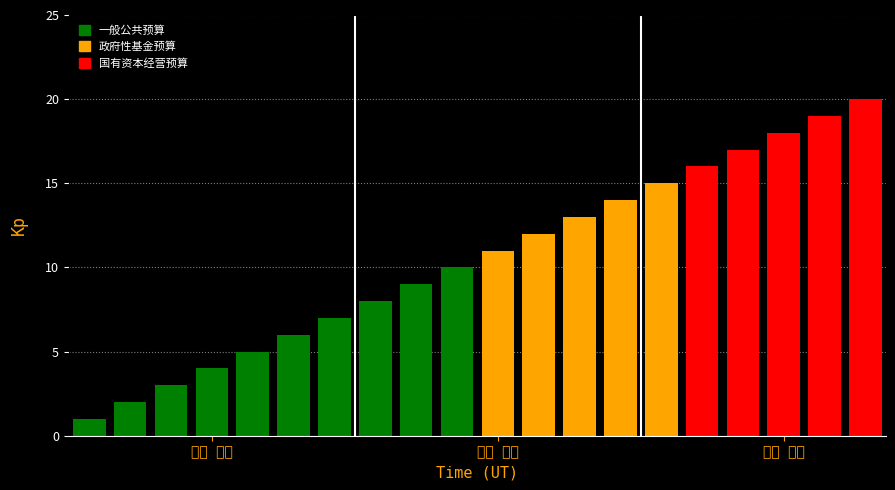

What is the change in value from 12 to 15?

+3